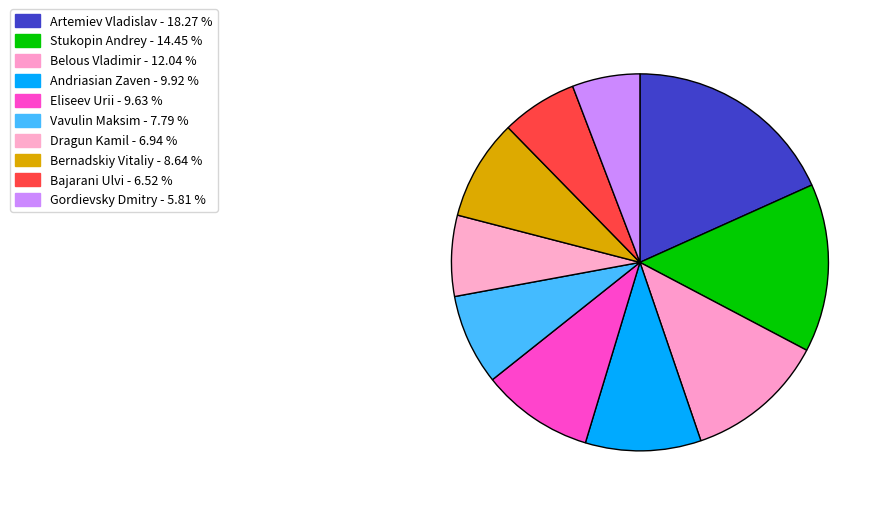

Count the number of slices in the pie.

10